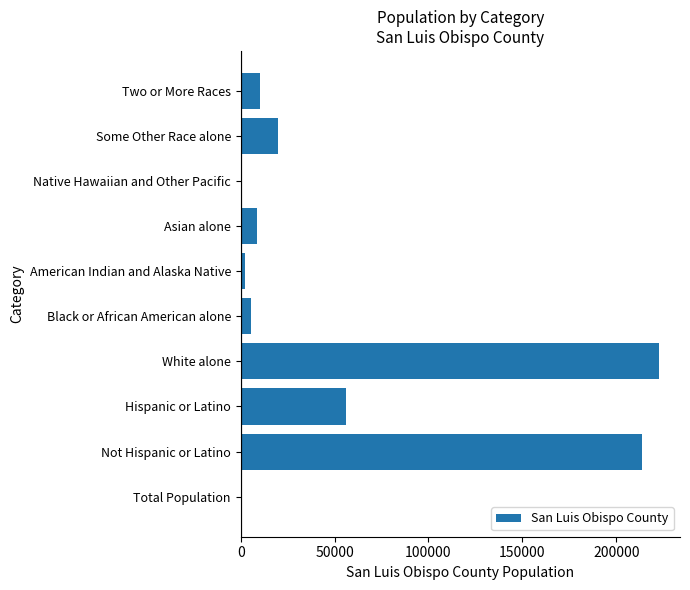

Read the value at Asian alone.

8507